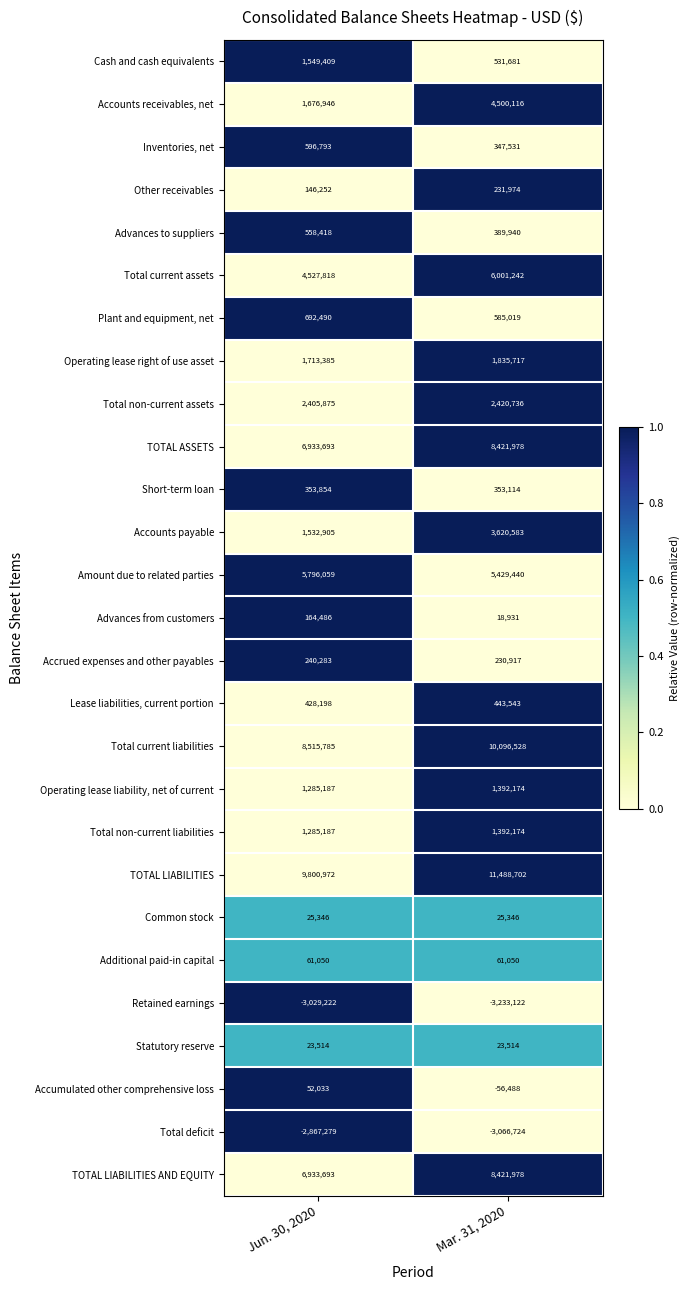

List the labels in order of TOTAL LIABILITIES AND EQUITY value, largest first.

Mar. 31, 2020, Jun. 30, 2020